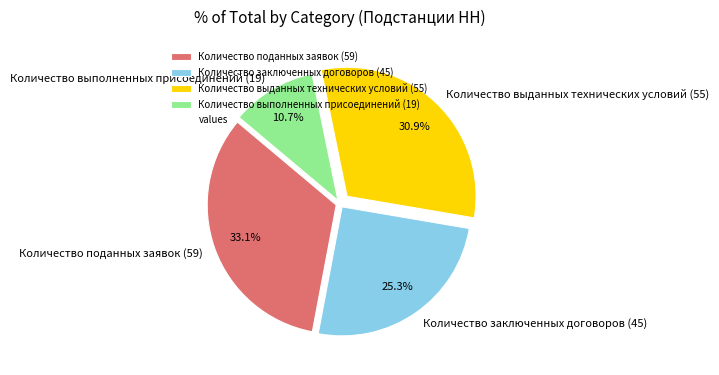

Which has a higher value, Количество поданных заявок (59) or Количество заключенных договоров (45)?

Количество поданных заявок (59)